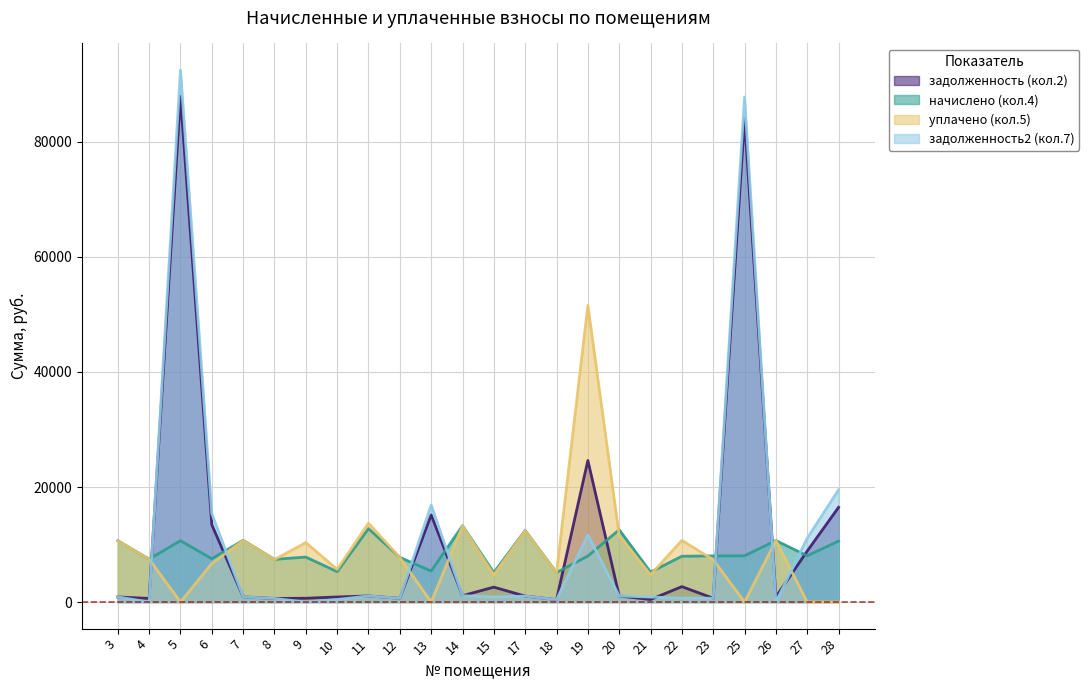

How many lines are shown in the chart?

4